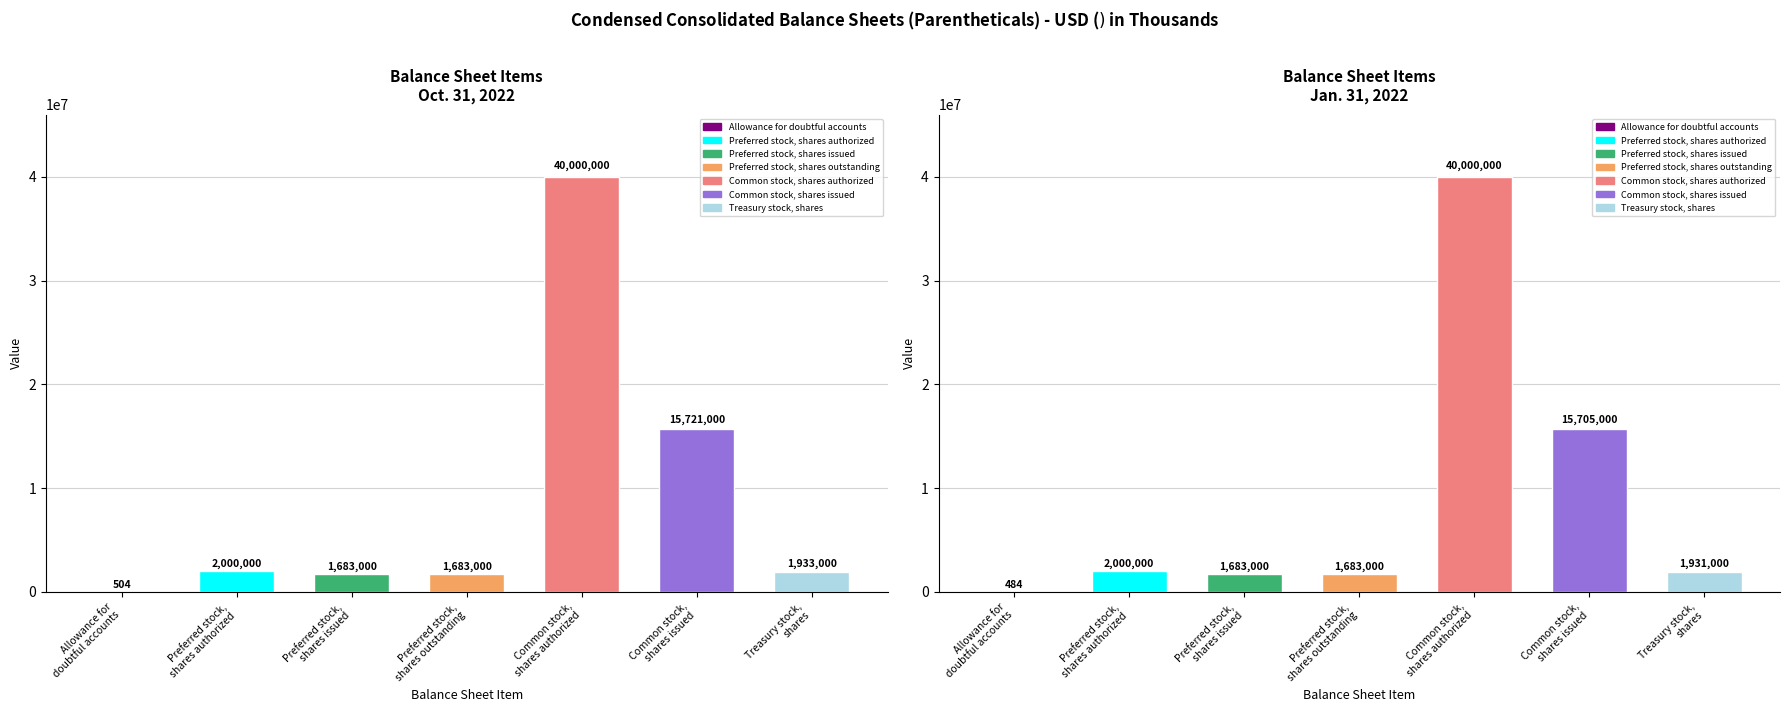

How many bars are there in total?

14